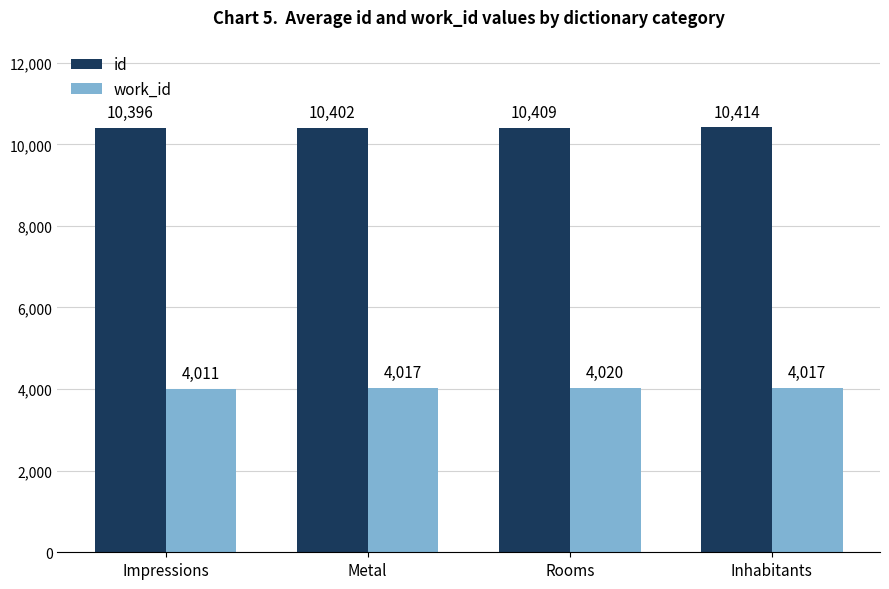

Which category has the lowest value in the id series?

Impressions